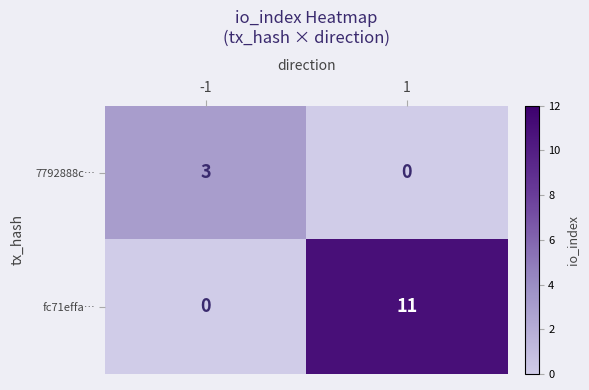

What is the spread (max minus min) of values at 1?

11